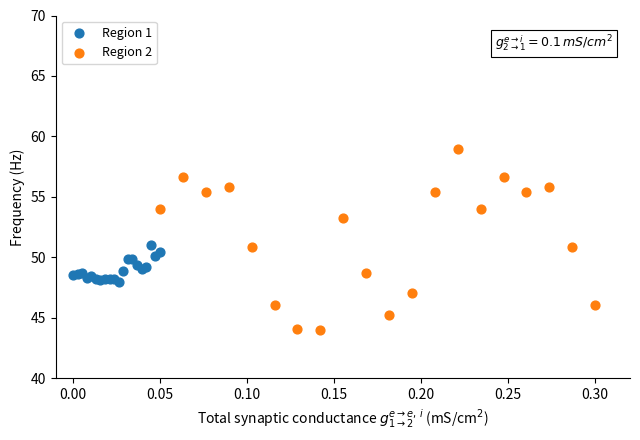

Which series reaches the minimum Y coordinate?

Region 2